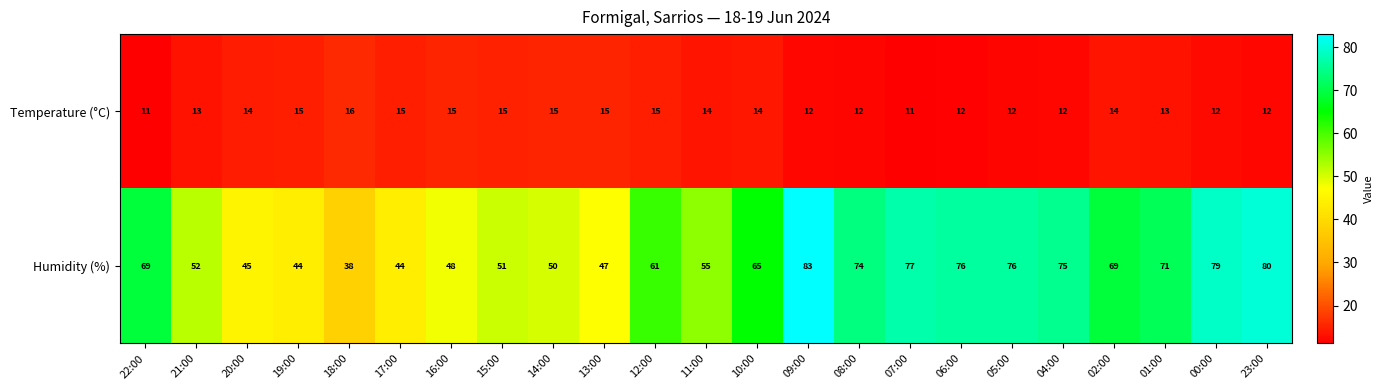

Which series has the largest range (max minus min)?

Humidity (%)